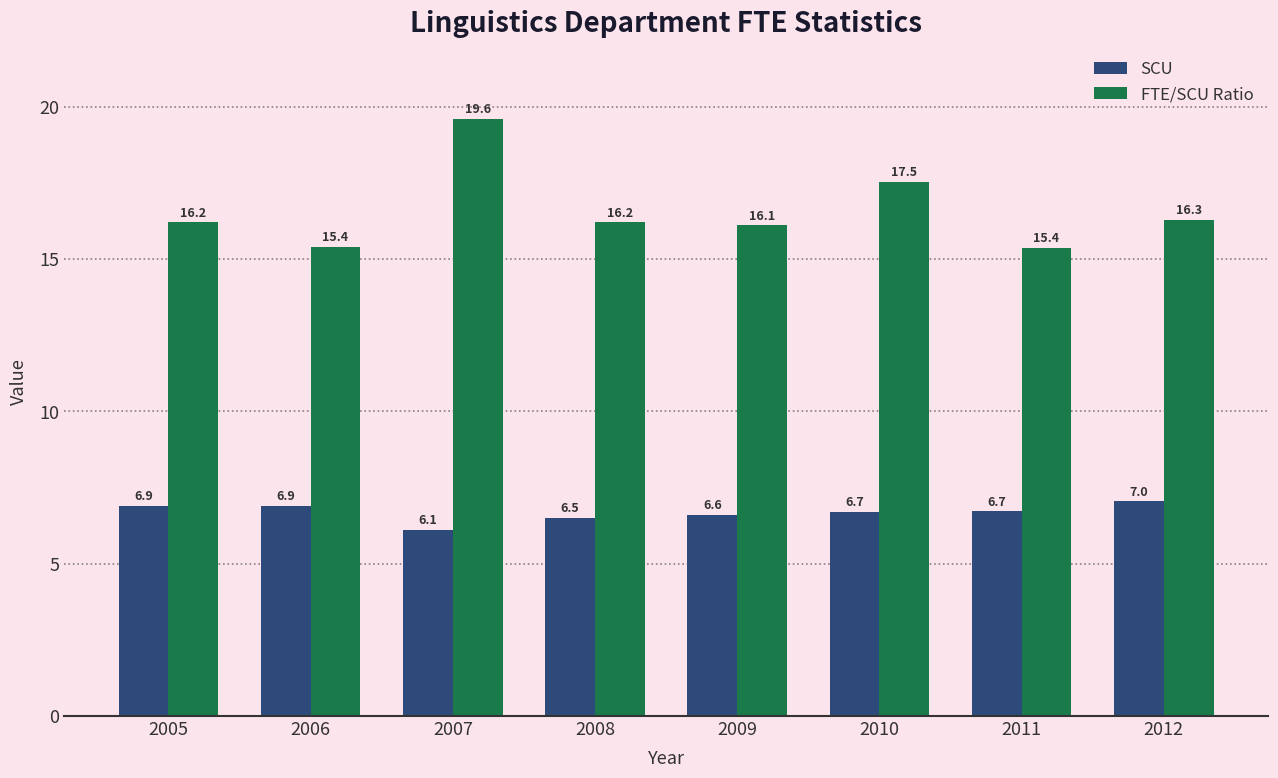

Reading left to right, list all the values displayed in this chart.

SCU: 2005=6.9	2006=6.9	2007=6.1	2008=6.5	2009=6.6	2010=6.7	2011=6.7	2012=7.0
FTE/SCU Ratio: 2005=16.2	2006=15.4	2007=19.6	2008=16.2	2009=16.1	2010=17.5	2011=15.4	2012=16.3